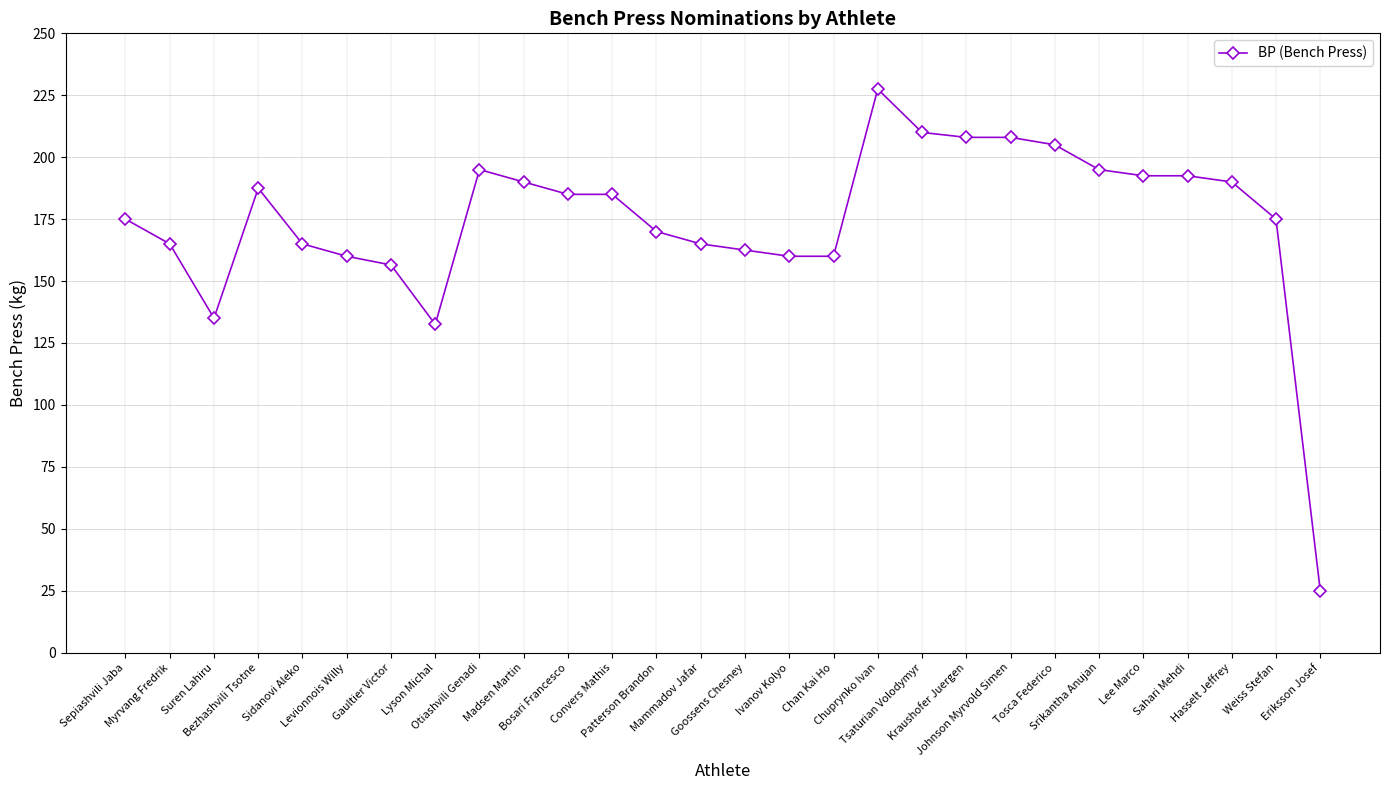

What is the sum of the values at Suren Lahiru and Levionnois Willy?

295.0